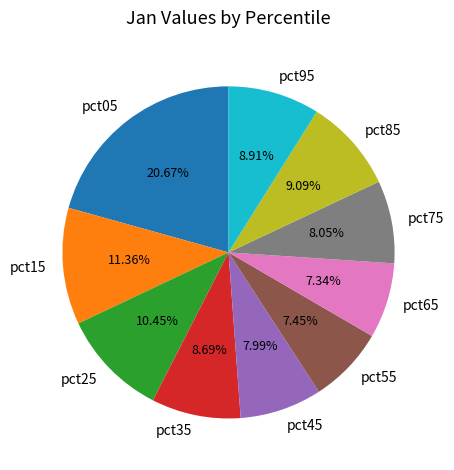

Is there any slice that represents more than half of the pie?

No